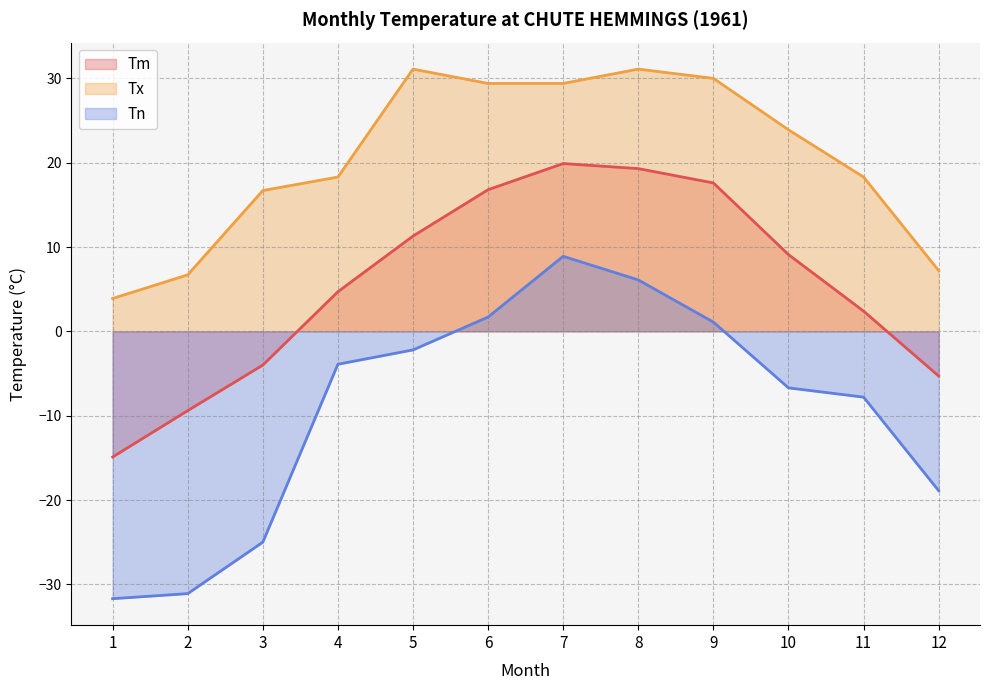

Is the value of Tn at 10 greater than the value of Tx at 7?

No